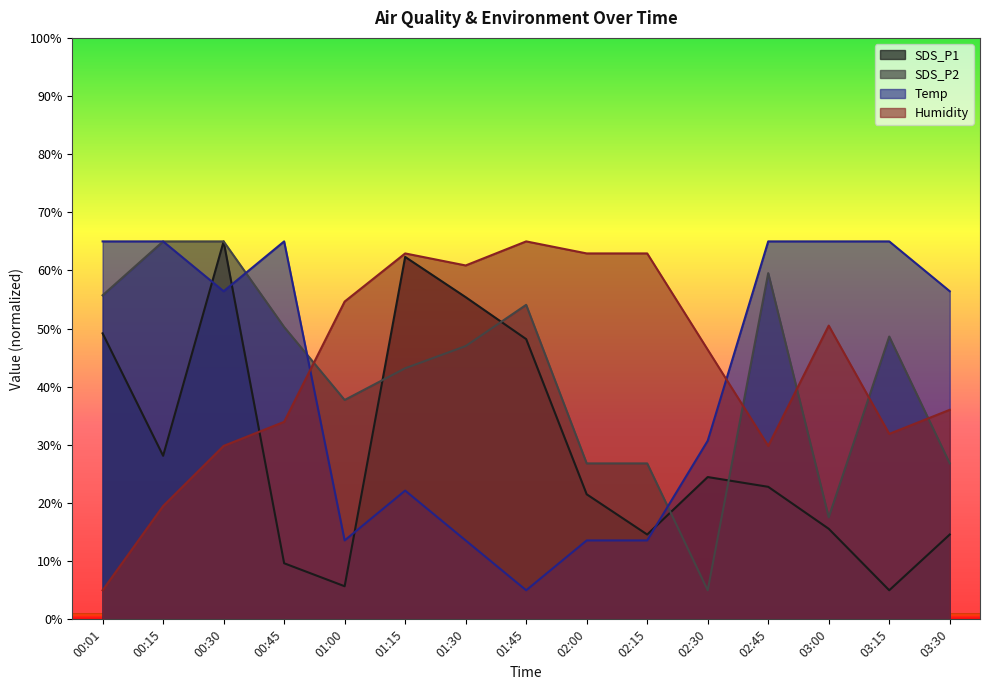

True or false: SDS_P1 has a value of 28.3 at 01:45.

False